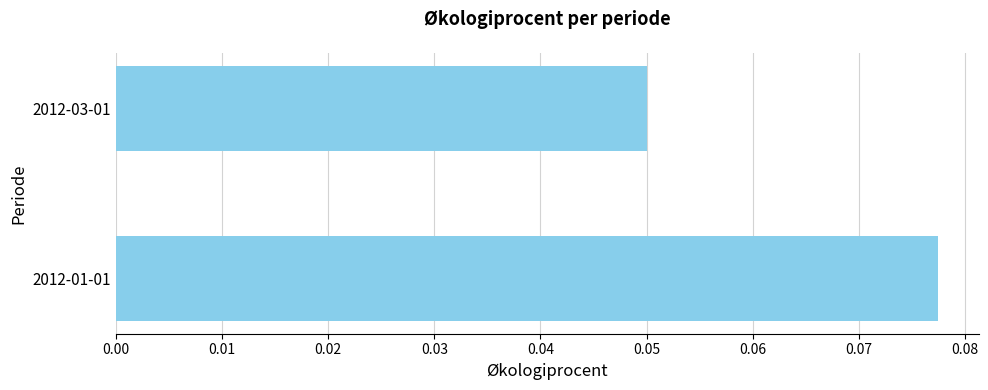

Which category has the lowest value across all series?

2012-03-01